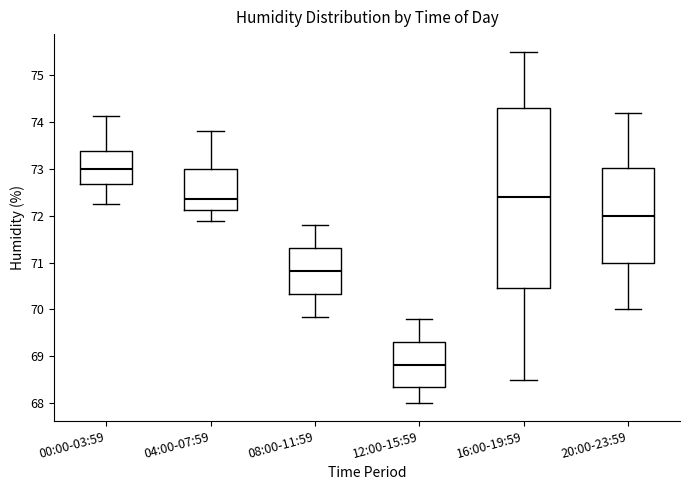

Comparing the boxes themselves (not the whiskers), which one is the tallest?

16:00-19:59